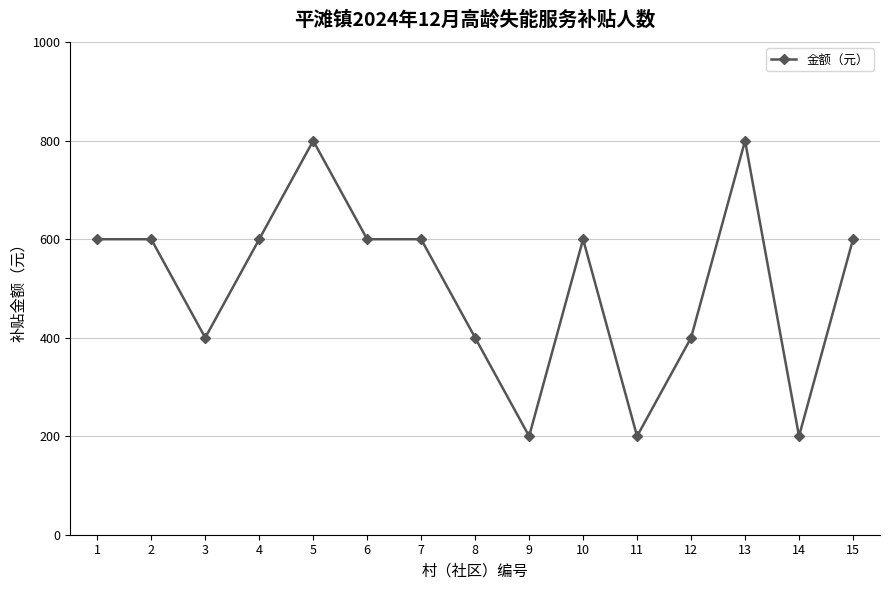

What is the change in value from 2 to 11?

-400